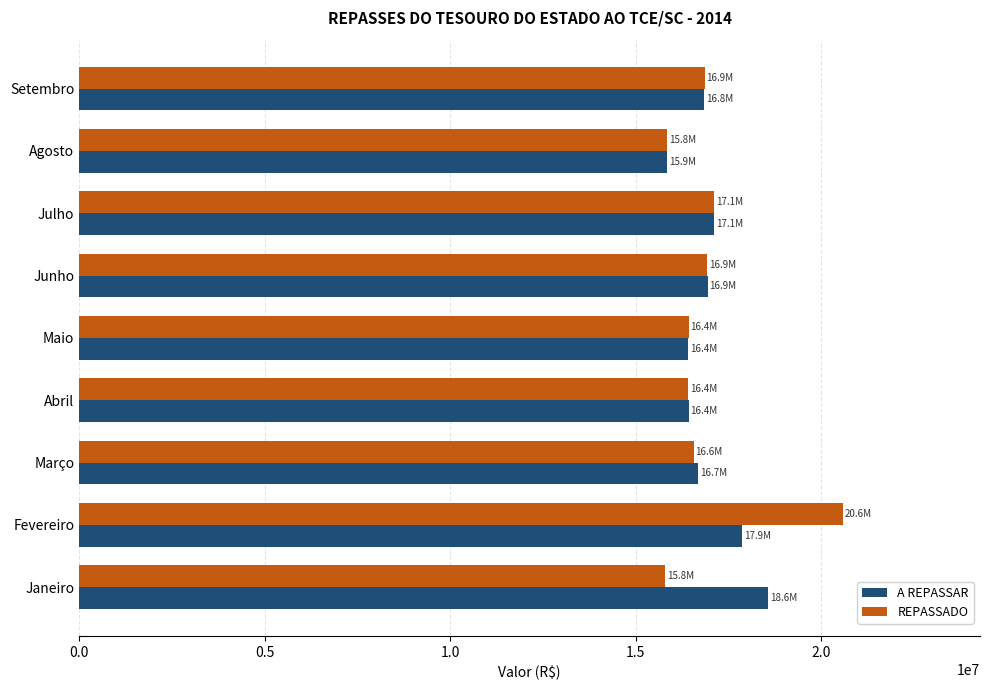

What is the spread (max minus min) of values at Março?

110510.7